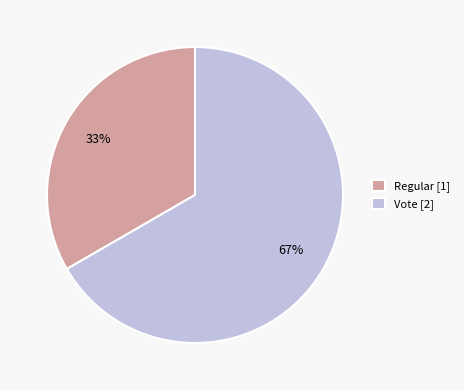

Which slice is the smallest?

Regular